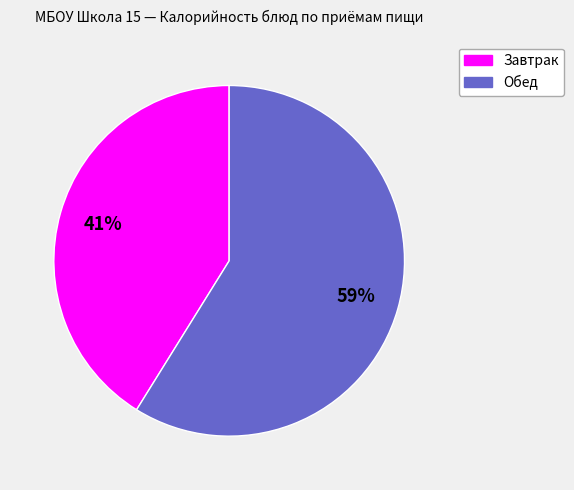

To the nearest percent, what is the difference between the largest and smallest slice percentages?

18%